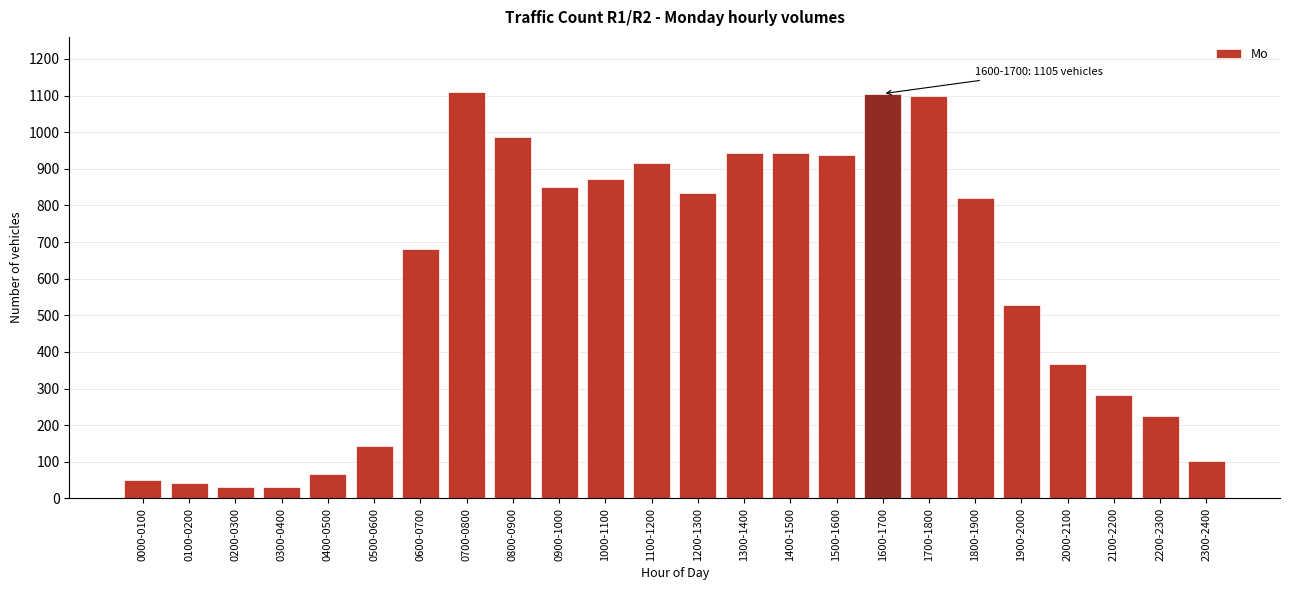

What is the change in value from 0000-0100 to 1900-2000?

+476